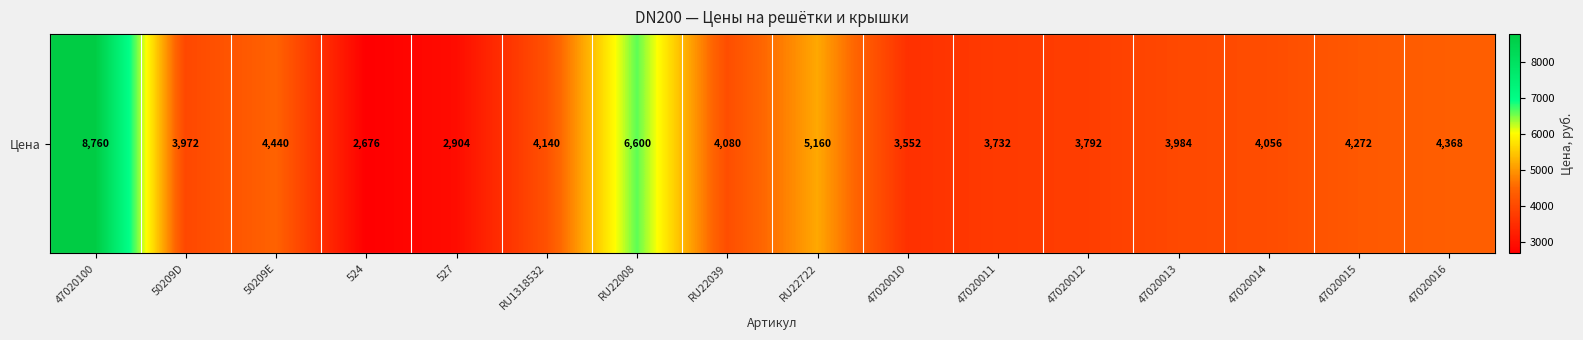

What value does the data have at 50209D?

3972